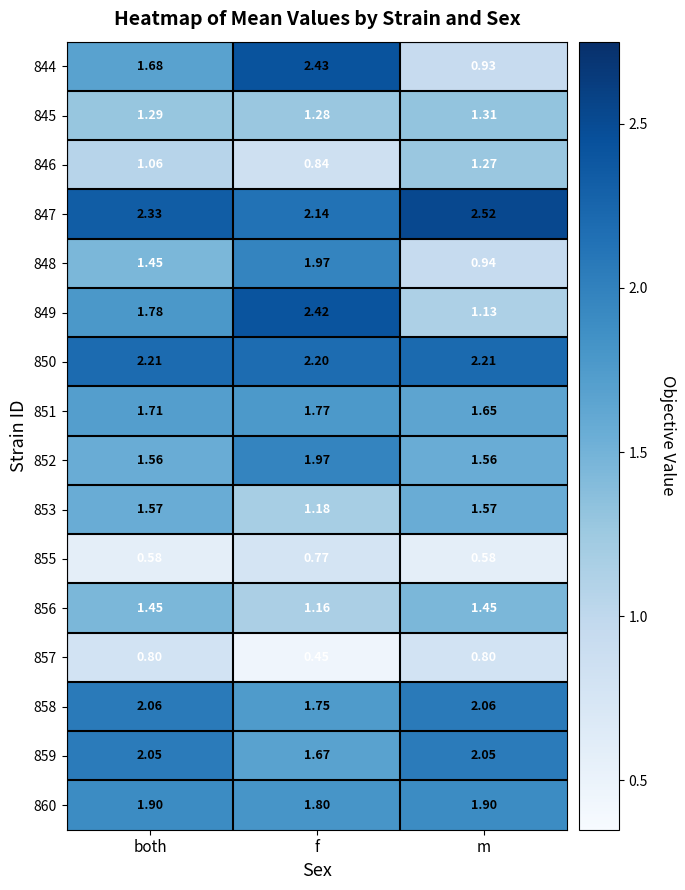

Where is 844 nearest to the value 1?

m